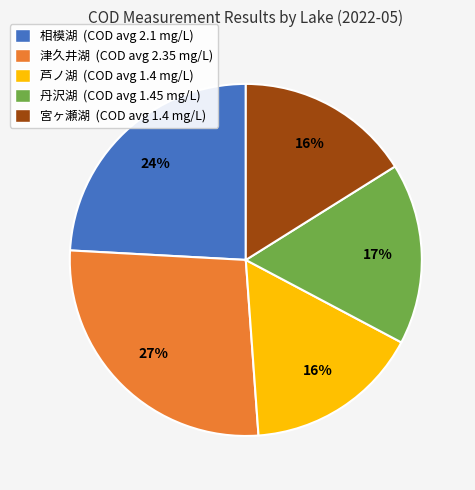

Approximately how many times larger is the value at 宮ヶ瀬湖 (COD avg 1.4 mg/L) compared to 芦ノ湖 (COD avg 1.4 mg/L)?

1.0